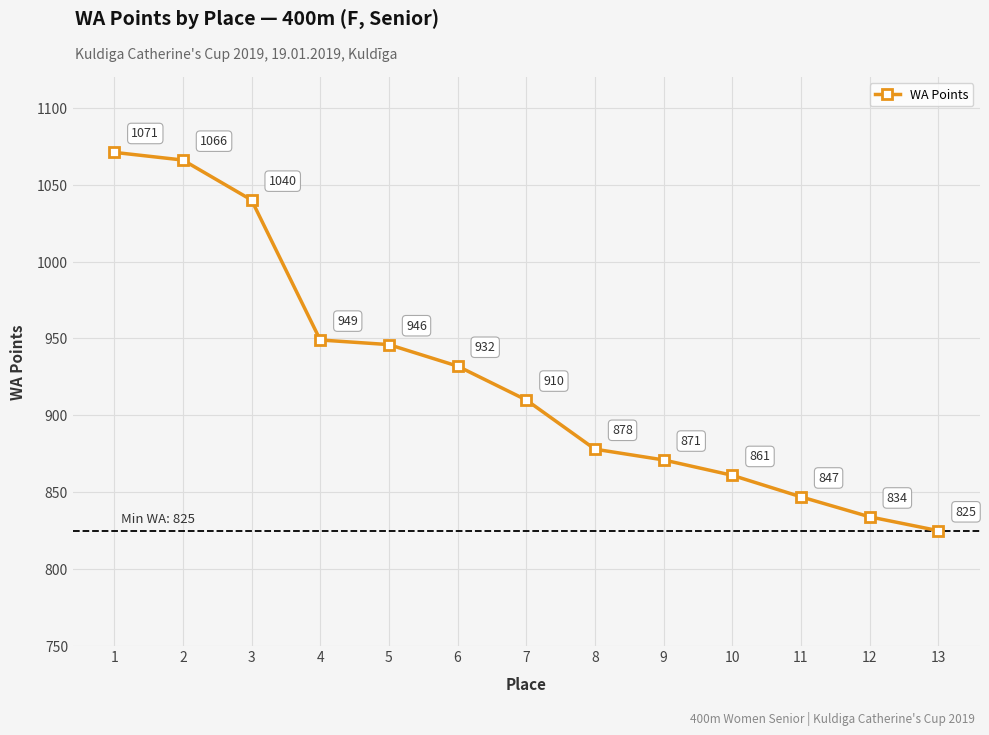

Reading left to right, list all the values displayed in this chart.

1071	1066	1040	949	946	932	910	878	871	861	847	834	825